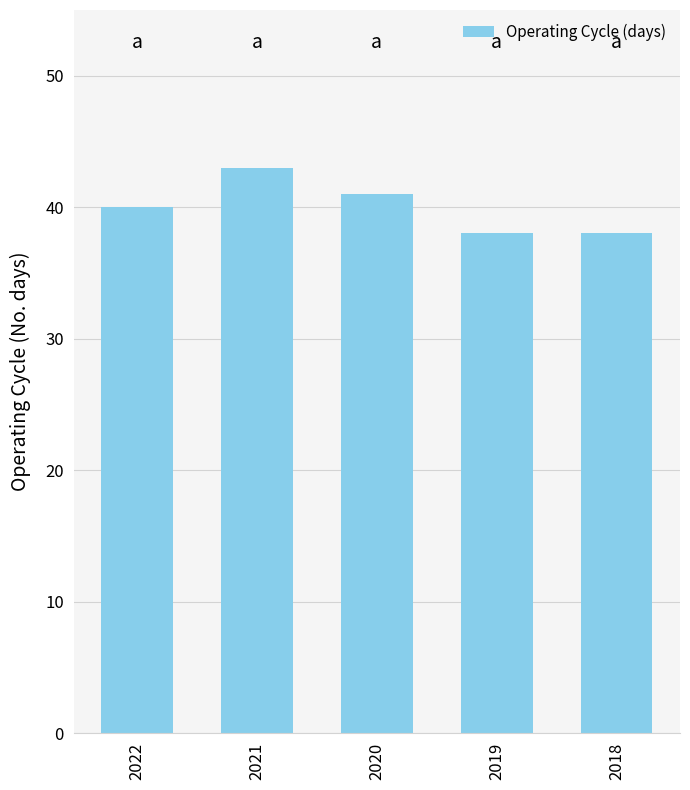

What is the sum of all values?

200